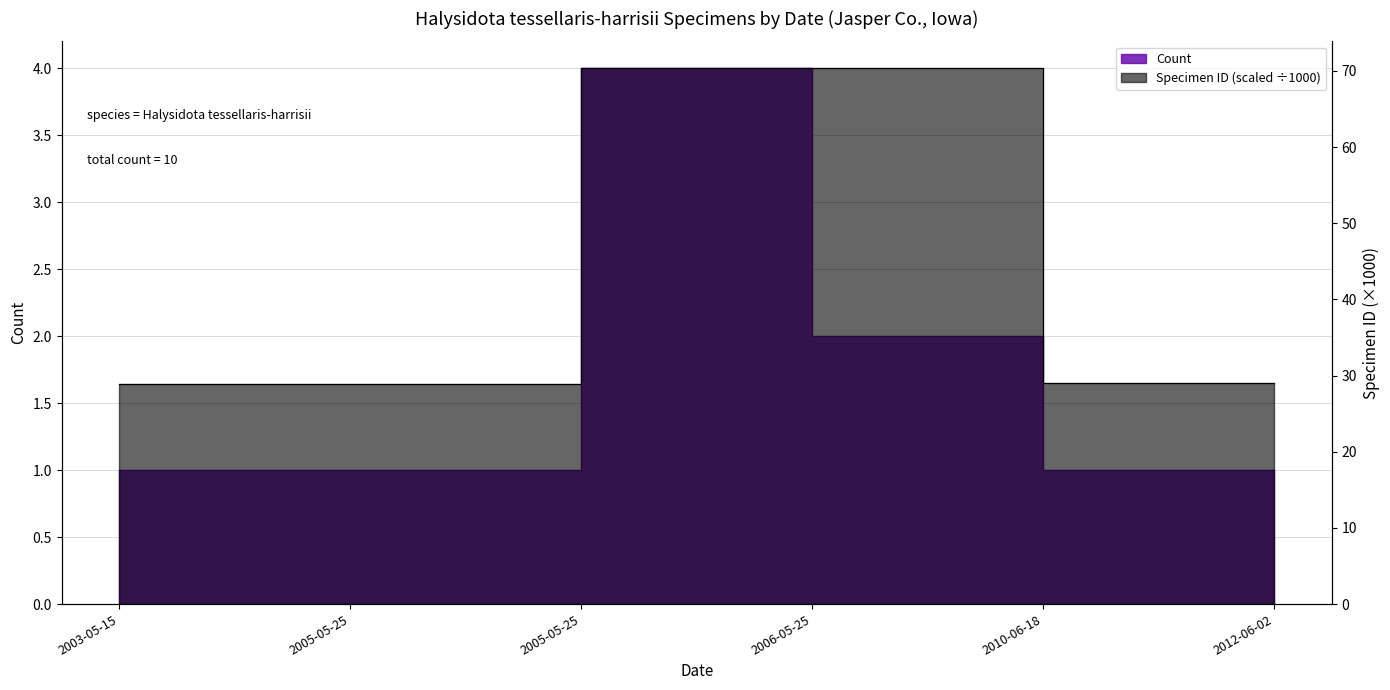

Reading left to right, transcribe all the data shown in this chart.

Count: 2003-05-15=1.0	2005-05-25=1.0	2005-05-25=4.0	2006-05-25=2.0	2010-06-18=1.0	2012-06-02=1.0
Specimen ID (scaled): 2003-05-15=28.9	2005-05-25=29.0	2005-05-25=70.4	2006-05-25=70.4	2010-06-18=29.0	2012-06-02=29.0